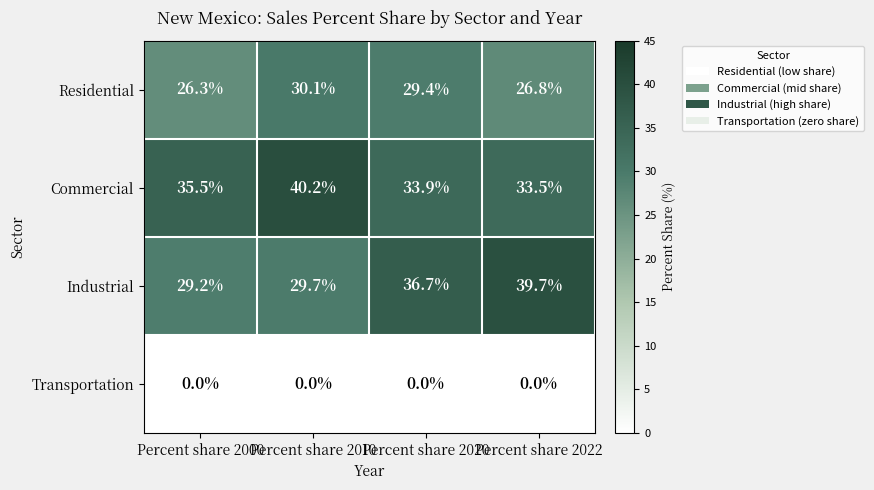

What is the difference between the Industrial values at Percent share 2000 and Percent share 2022?

10.5